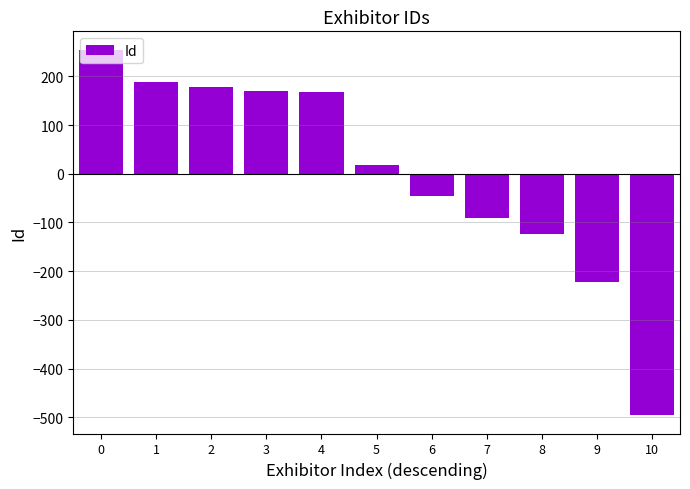

What value does the data have at 6?

-45.9